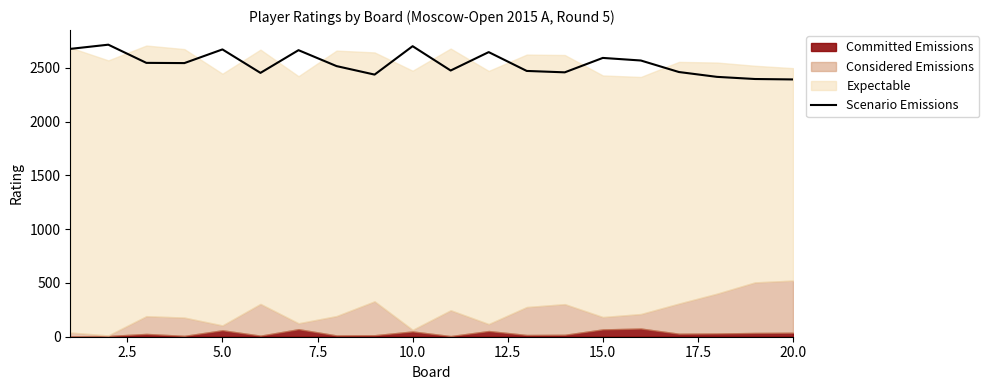

What is the minimum value for Scenario Emissions?

2391